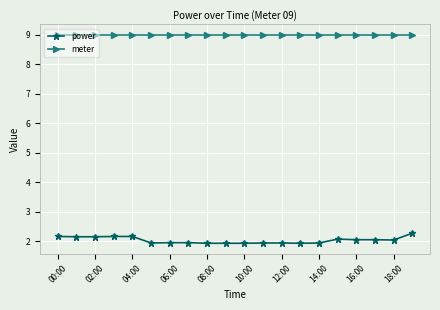

Which series has the widest spread of values?

power